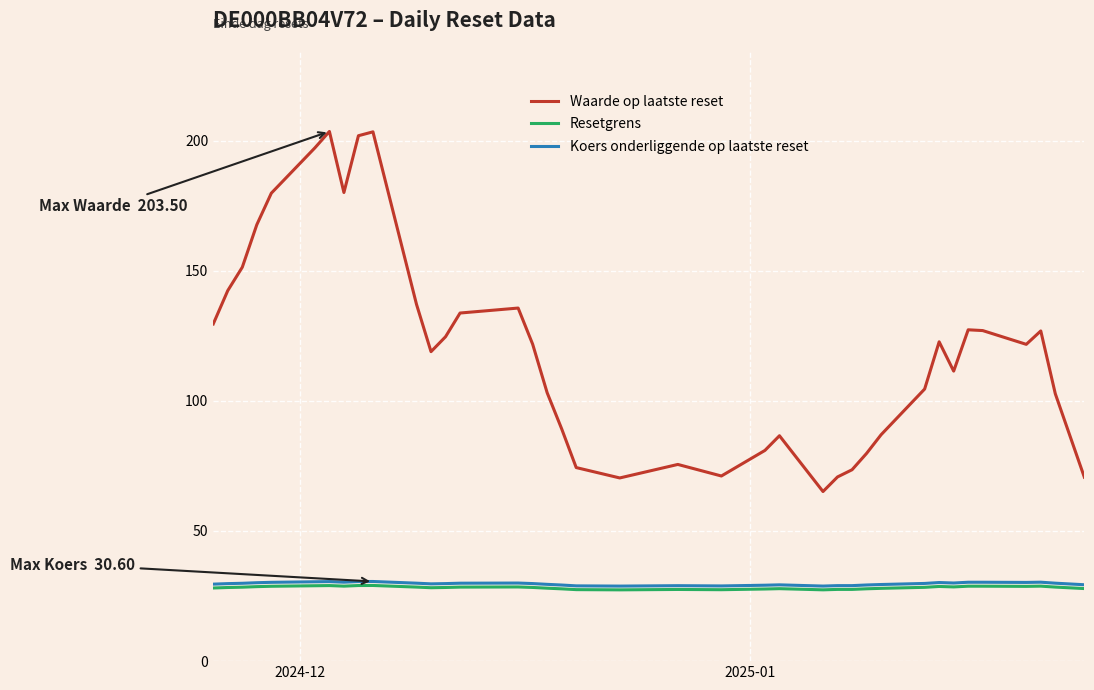

True or false: Waarde op laatste reset and Koers onderliggende op laatste reset intersect in this chart.

False